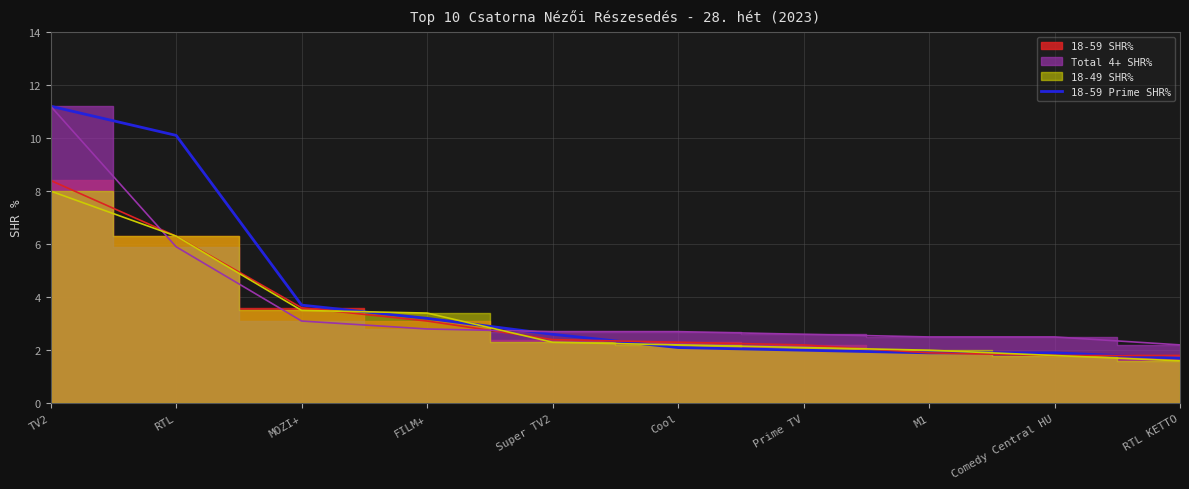

What is the approximate value at TV2?

11.2